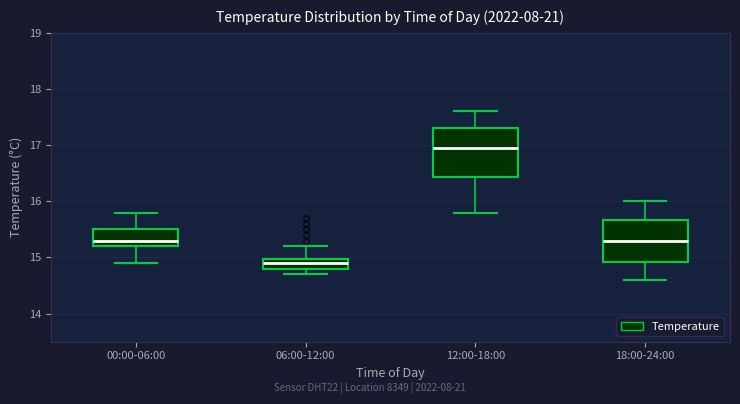

Which box's median line is the highest?

12:00-18:00